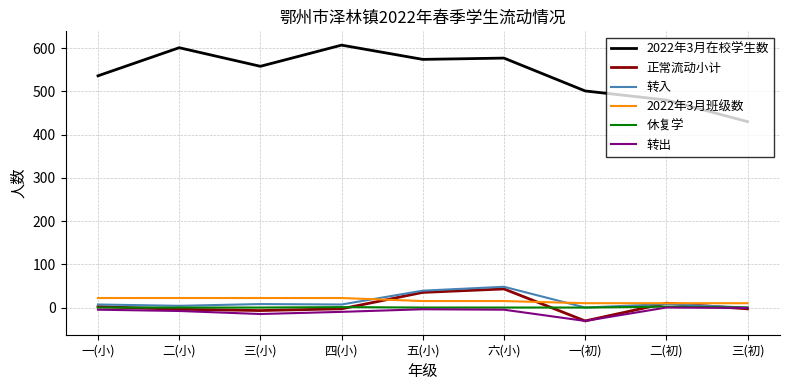

What is the lowest value of the 转出 series?

-31